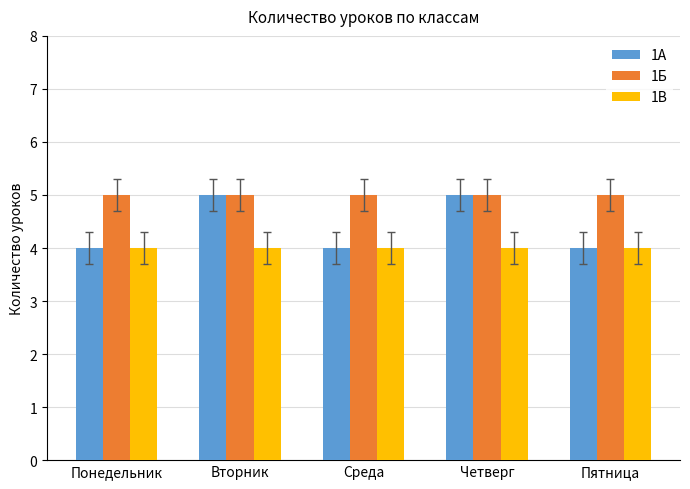

Which series has the widest spread of values?

1А